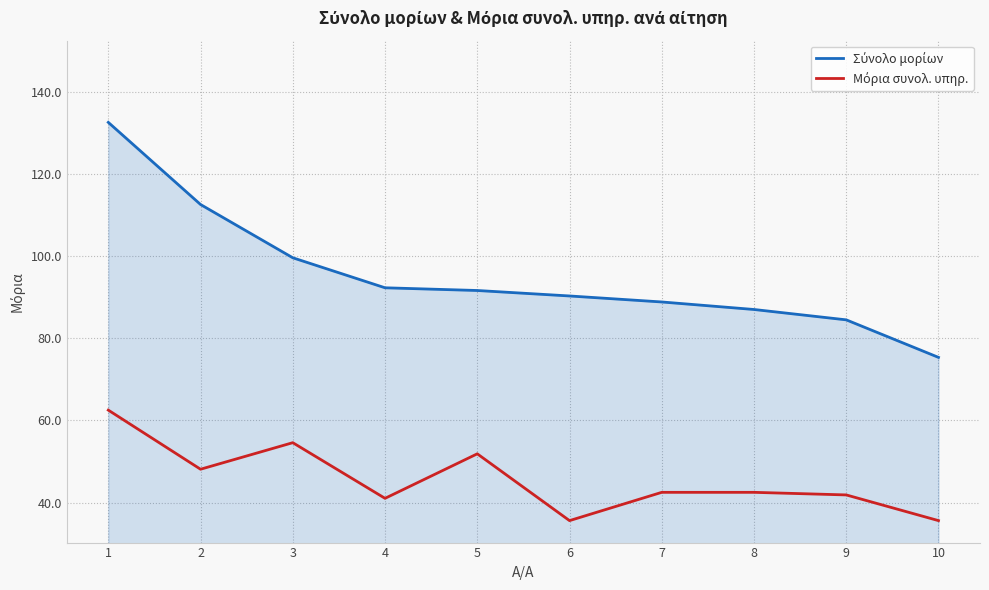

How many lines are shown in the chart?

2